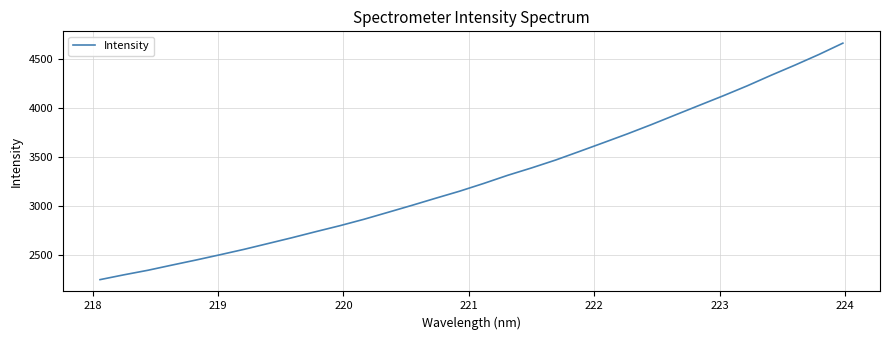

Is this an area chart (filled region under the line)?

No